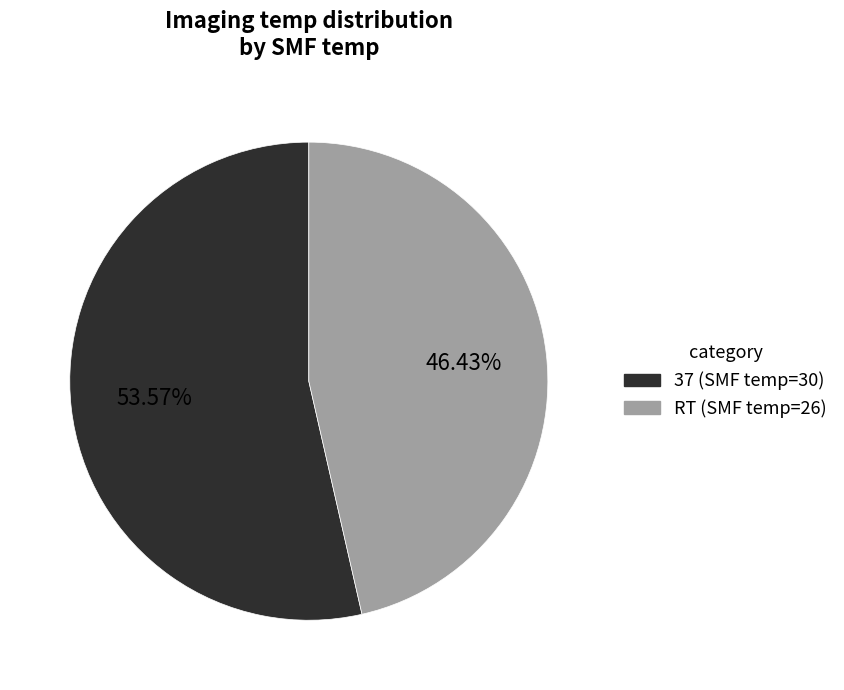

True or false: 37 (SMF temp=30) accounts for 54% of the total.

True